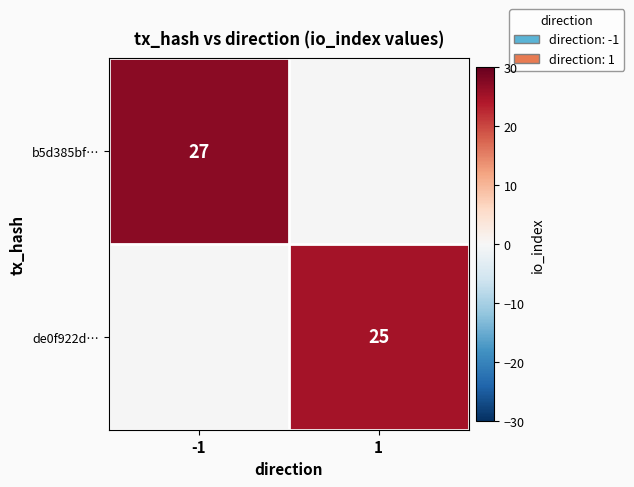

True or false: b5d385bf… has a value of 27 at -1.

True